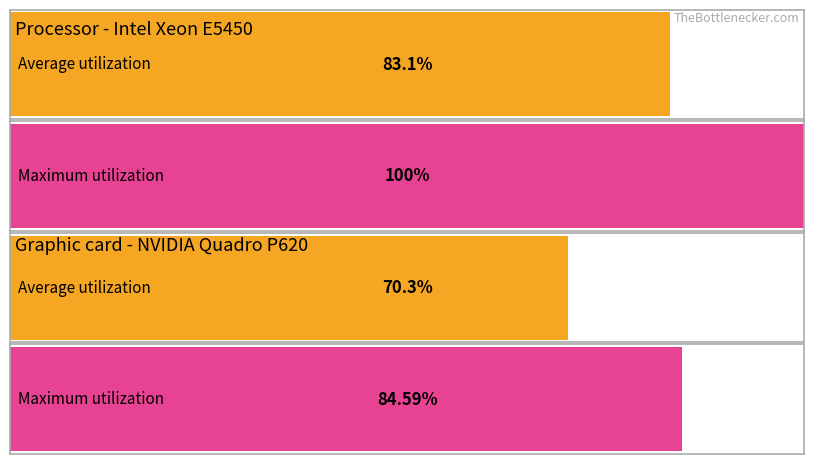

What are all the series names shown in the legend?

Average utilization, Maximum utilization